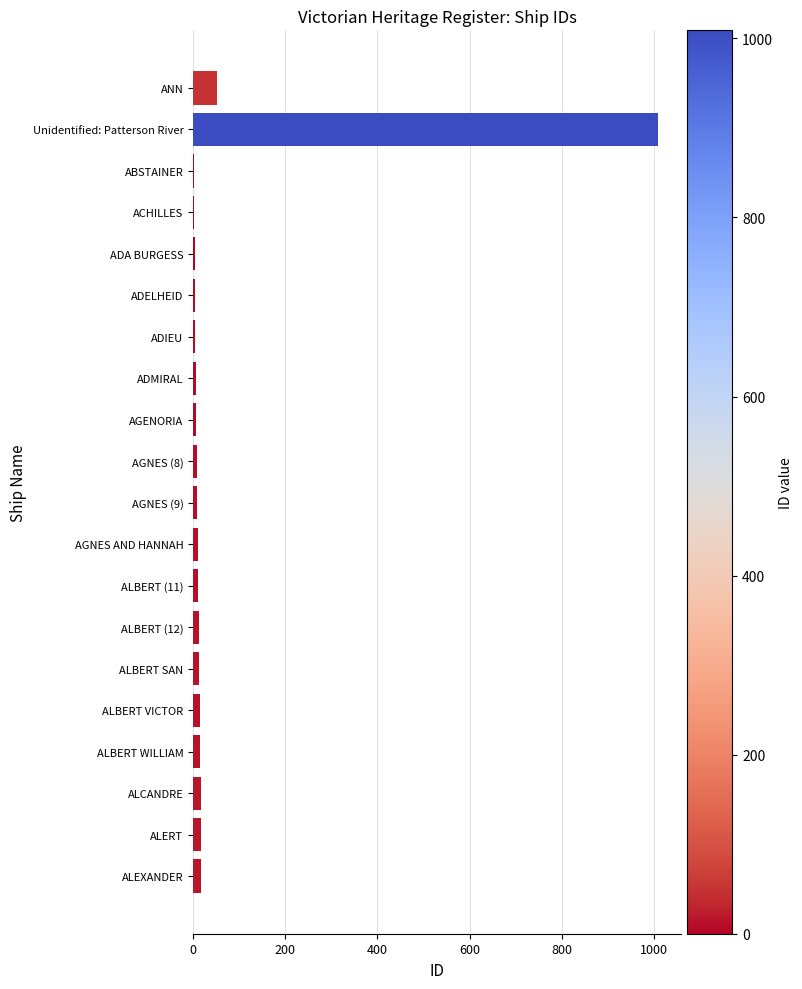

Where is the data nearest to the value 505?

ANN